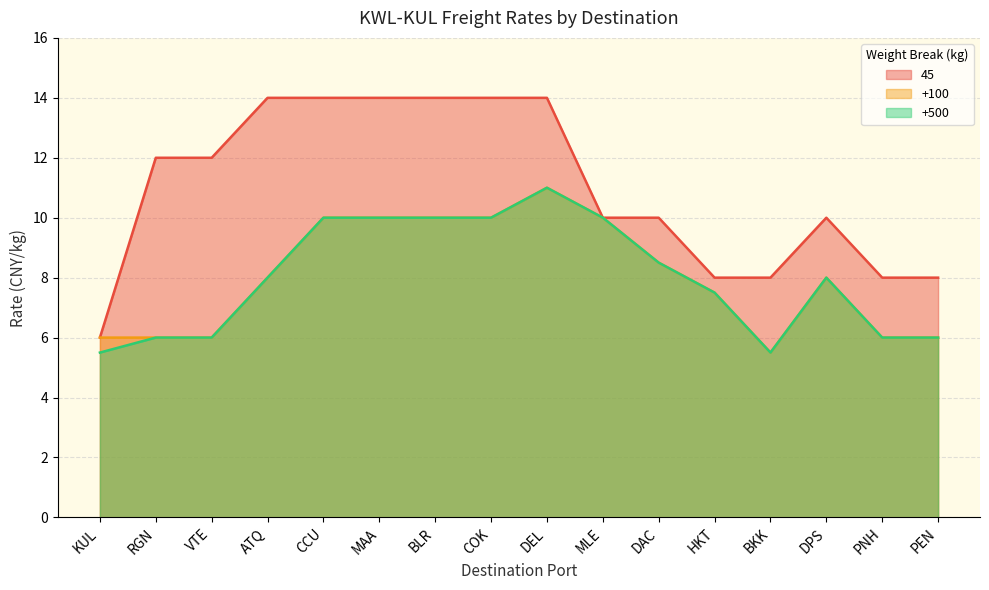

Reading left to right, what are all the values shown in this chart?

45: KUL=6.0	RGN=12.0	VTE=12.0	ATQ=14.0	CCU=14.0	MAA=14.0	BLR=14.0	COK=14.0	DEL=14.0	MLE=10.0	DAC=10.0	HKT=8.0	BKK=8.0	DPS=10.0	PNH=8.0	PEN=8.0
+100: KUL=6.0	RGN=6.0	VTE=6.0	ATQ=8.0	CCU=10.0	MAA=10.0	BLR=10.0	COK=10.0	DEL=11.0	MLE=10.0	DAC=8.5	HKT=7.5	BKK=5.5	DPS=8.0	PNH=6.0	PEN=6.0
+500: KUL=5.5	RGN=6.0	VTE=6.0	ATQ=8.0	CCU=10.0	MAA=10.0	BLR=10.0	COK=10.0	DEL=11.0	MLE=10.0	DAC=8.5	HKT=7.5	BKK=5.5	DPS=8.0	PNH=6.0	PEN=6.0